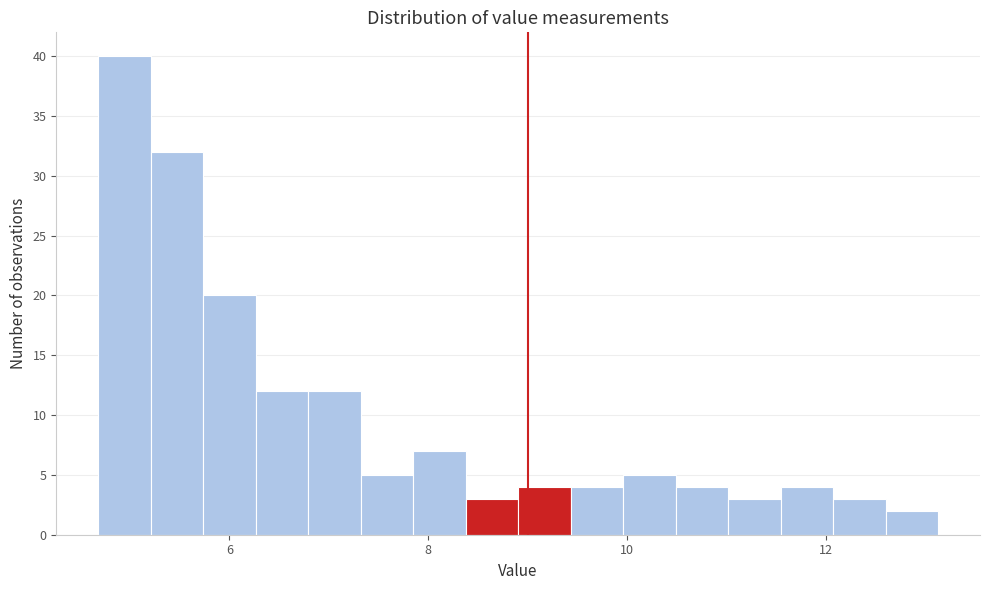

Read against the x-axis, roughly where is the centre of the tallest bar?

5.0